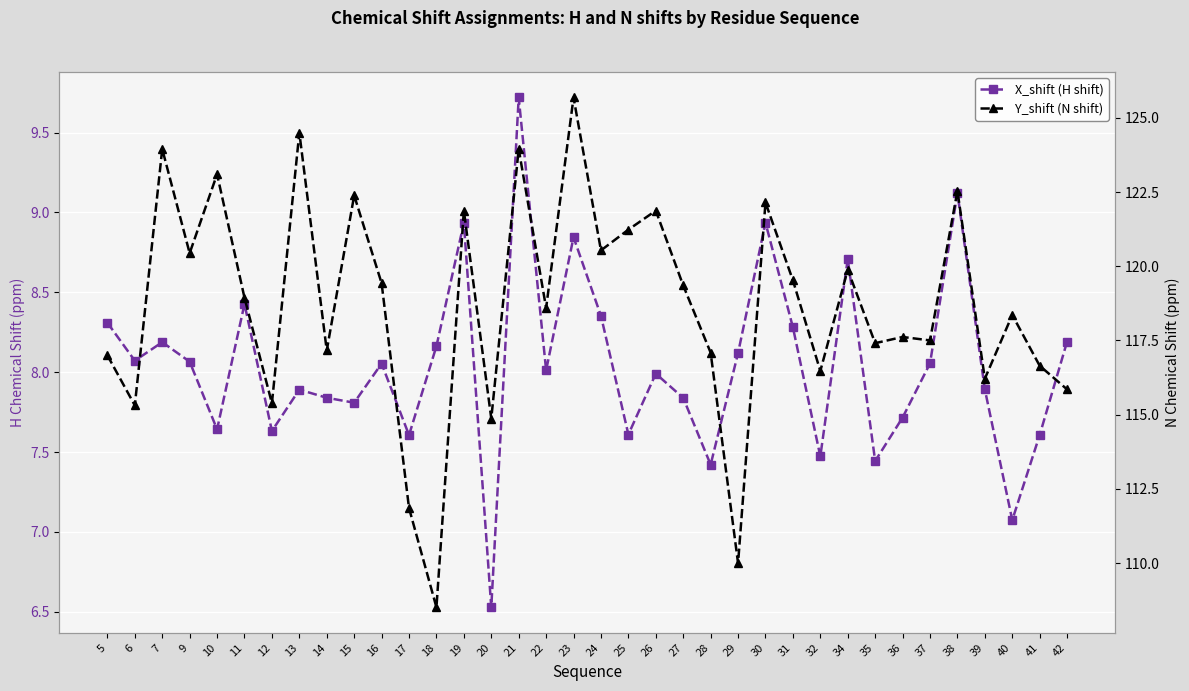

Reading right to left, list all the values displayed in this chart.

X_shift (H shift): 42=8.2	41=7.6	40=7.1	39=7.9	38=9.1	37=8.1	36=7.7	35=7.4	34=8.7	32=7.5	31=8.3	30=8.9	29=8.1	28=7.4	27=7.8	26=8.0	25=7.6	24=8.4	23=8.8	22=8.0	21=9.7	20=6.5	19=8.9	18=8.2	17=7.6	16=8.1	15=7.8	14=7.8	13=7.9	12=7.6	11=8.4	10=7.6	9=8.1	7=8.2	6=8.1	5=8.3
Y_shift (N shift): 42=115.8	41=116.6	40=118.4	39=116.2	38=122.5	37=117.5	36=117.6	35=117.4	34=119.9	32=116.5	31=119.5	30=122.1	29=110.0	28=117.1	27=119.4	26=121.9	25=121.2	24=120.5	23=125.7	22=118.6	21=123.9	20=114.9	19=121.9	18=108.5	17=111.9	16=119.4	15=122.4	14=117.2	13=124.5	12=115.4	11=118.9	10=123.1	9=120.4	7=123.9	6=115.3	5=117.0